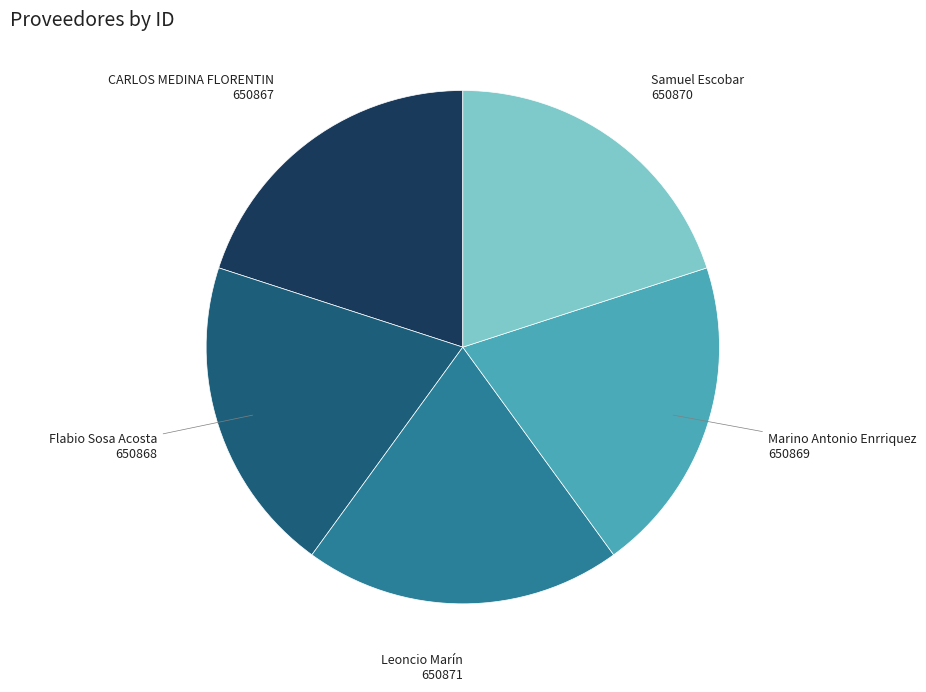

What is the ratio of the value at CARLOS MEDINA FLORENTIN to the value at Marino Antonio Enrriquez?

1.0